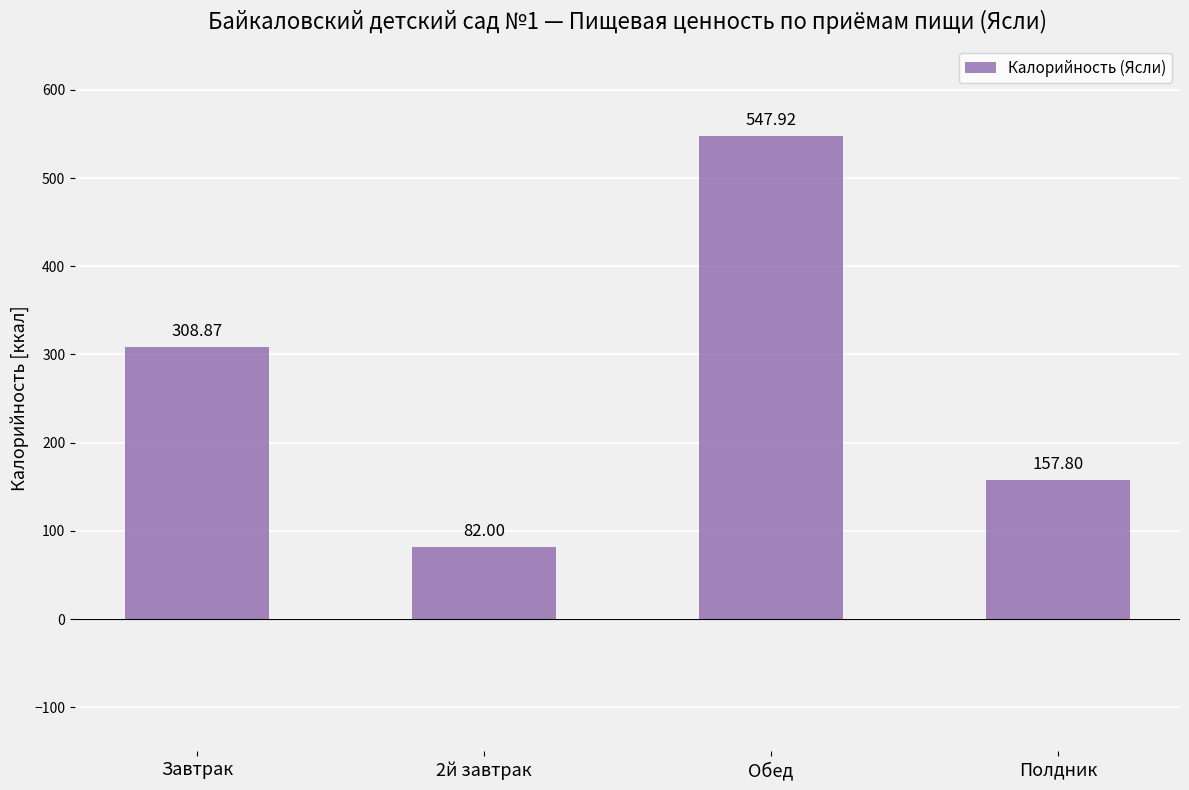

What is the sum of all values?

1096.6